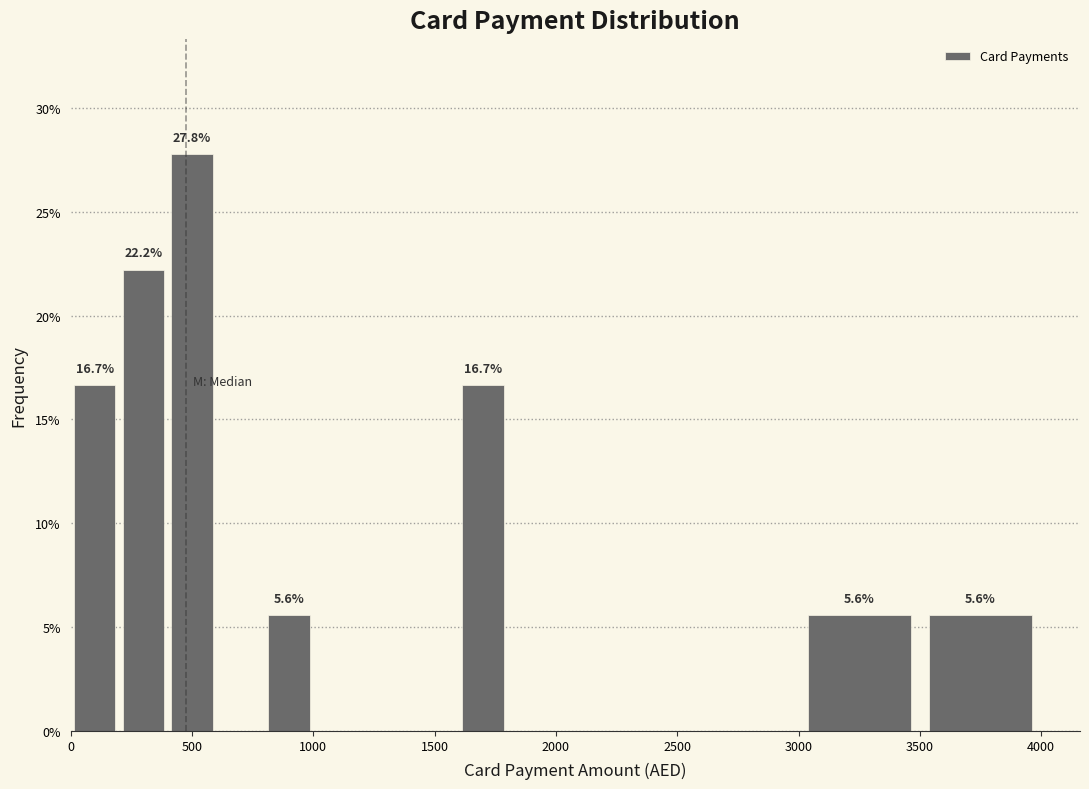

Which range on the x-axis has the tallest bar?

400 to 600